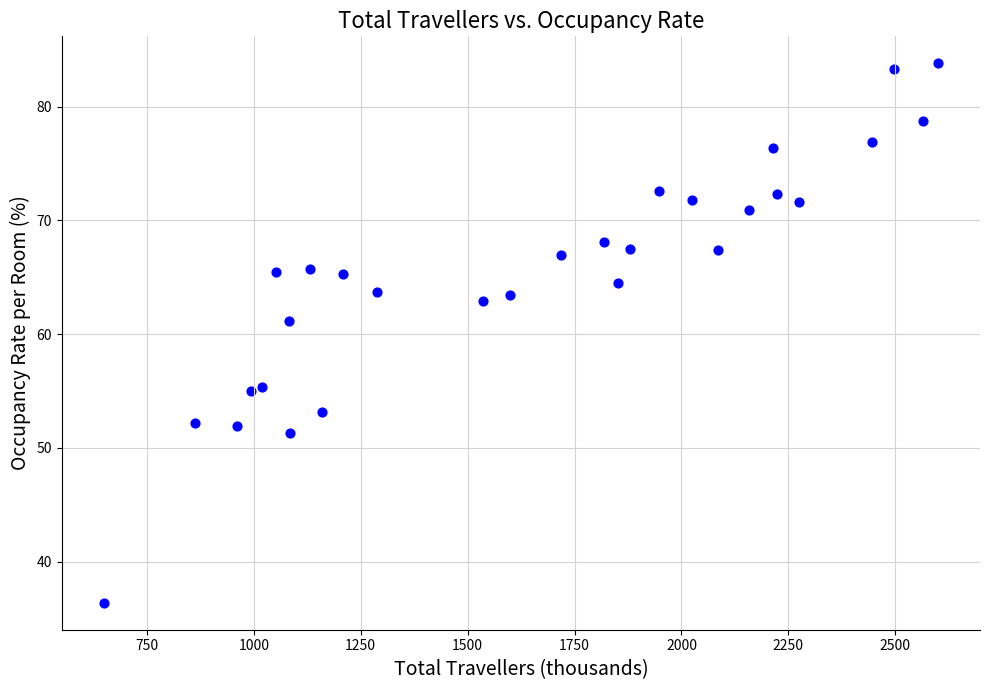

What is the range of Y values (max minus min)?

47.4